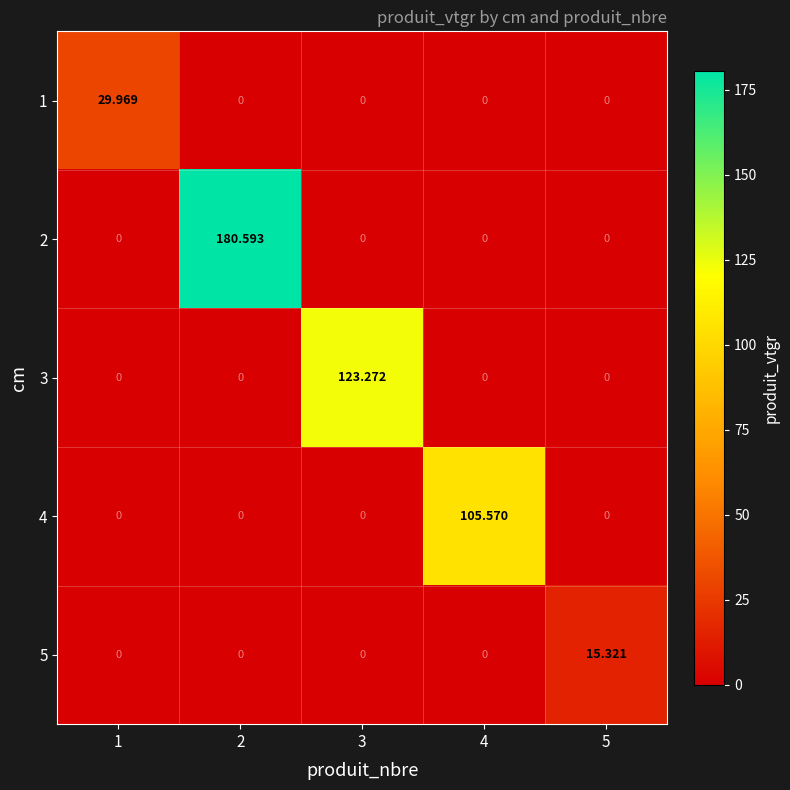

List the series in order of their peak value, highest first.

2, 3, 4, 1, 5